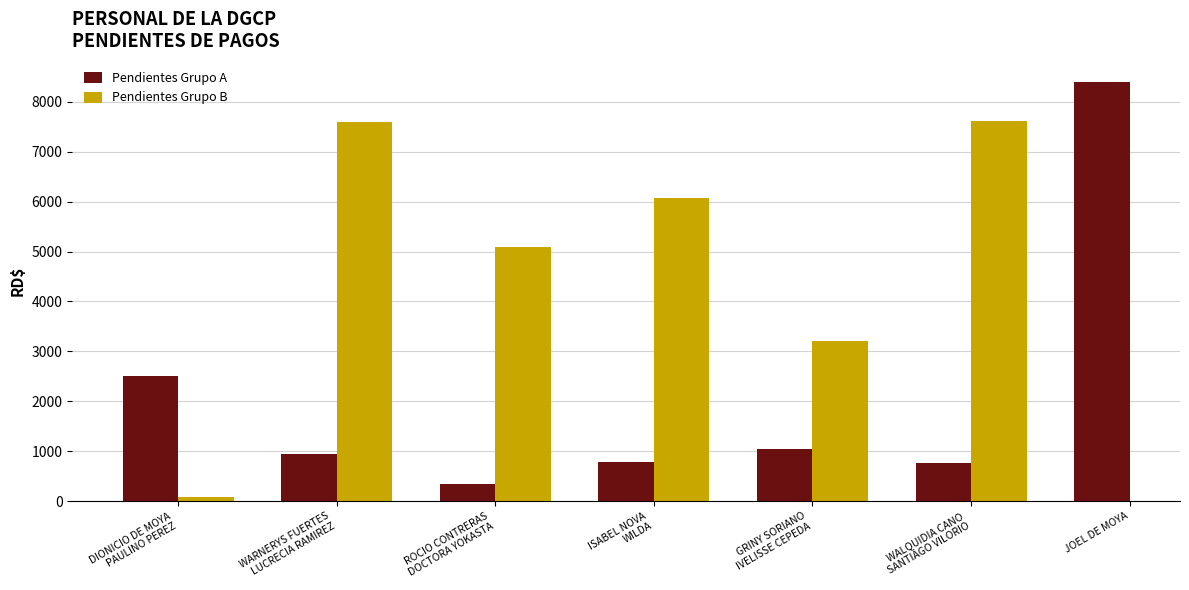

What is the label of the 12th bar from the right?

WARNERYS FUERTES